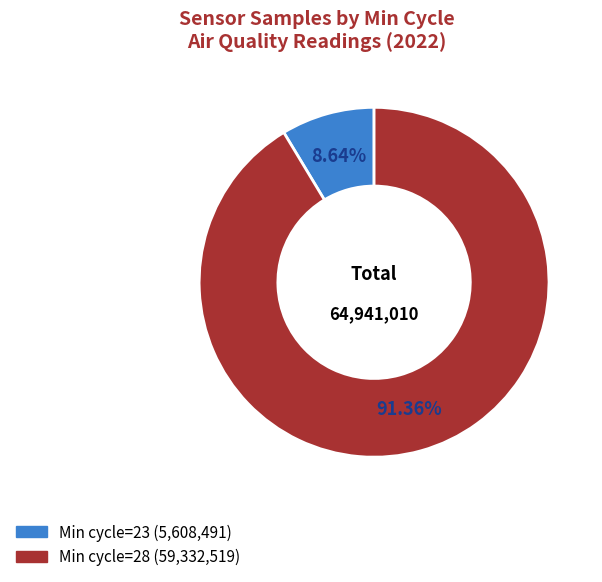

How many slices are in this pie chart?

2